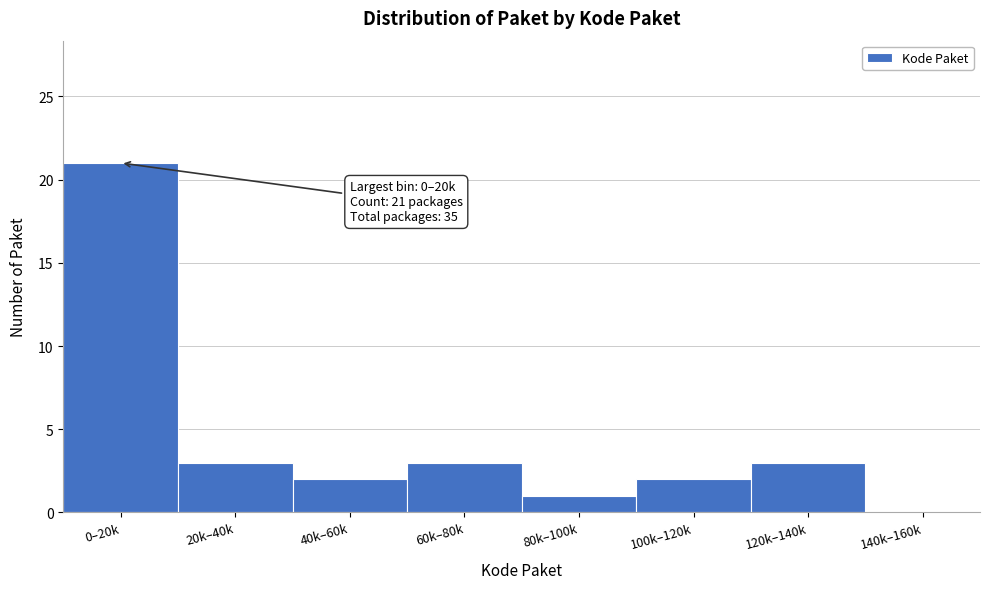

Reading left to right, what are all the values shown in this chart?

0–20k=21	20k–40k=3	40k–60k=2	60k–80k=3	80k–100k=1	100k–120k=2	120k–140k=3	140k–160k=0